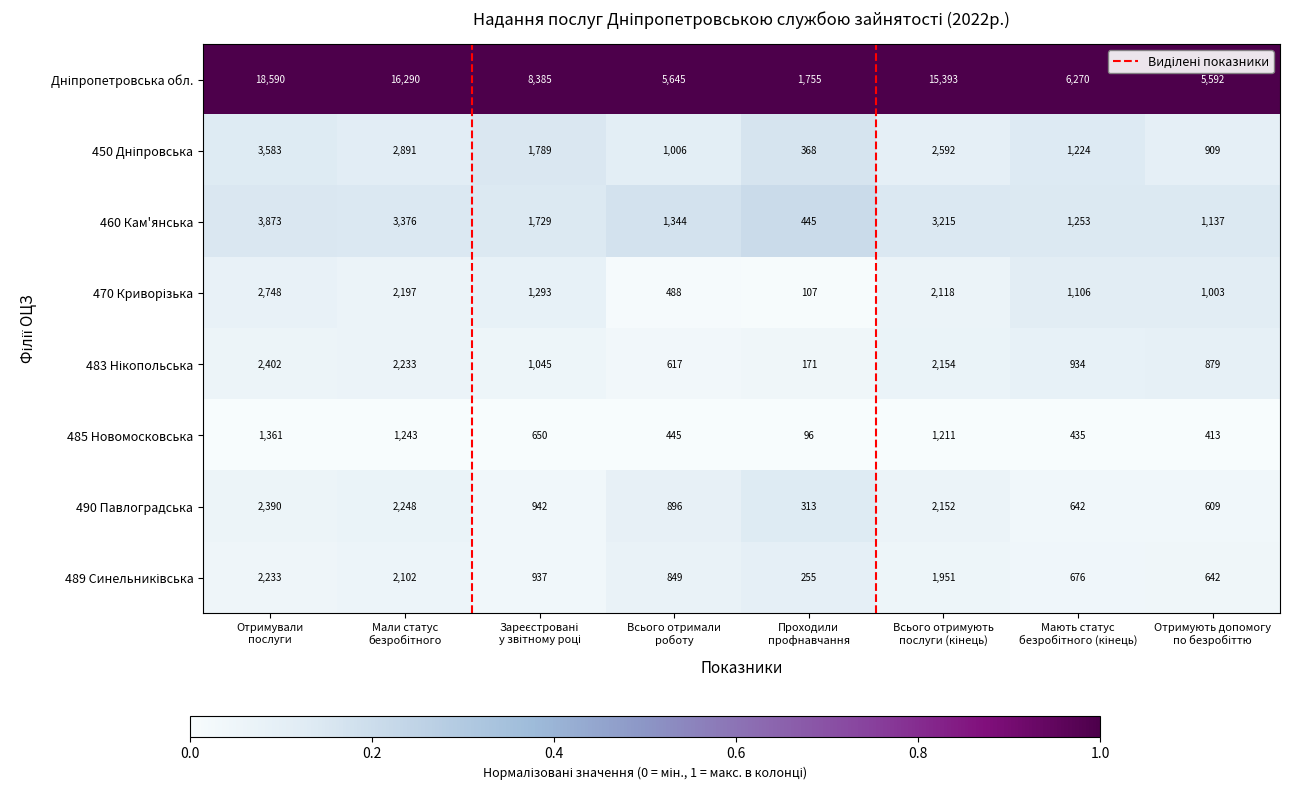

Which category has the highest value across all series?

Отримували
послуги